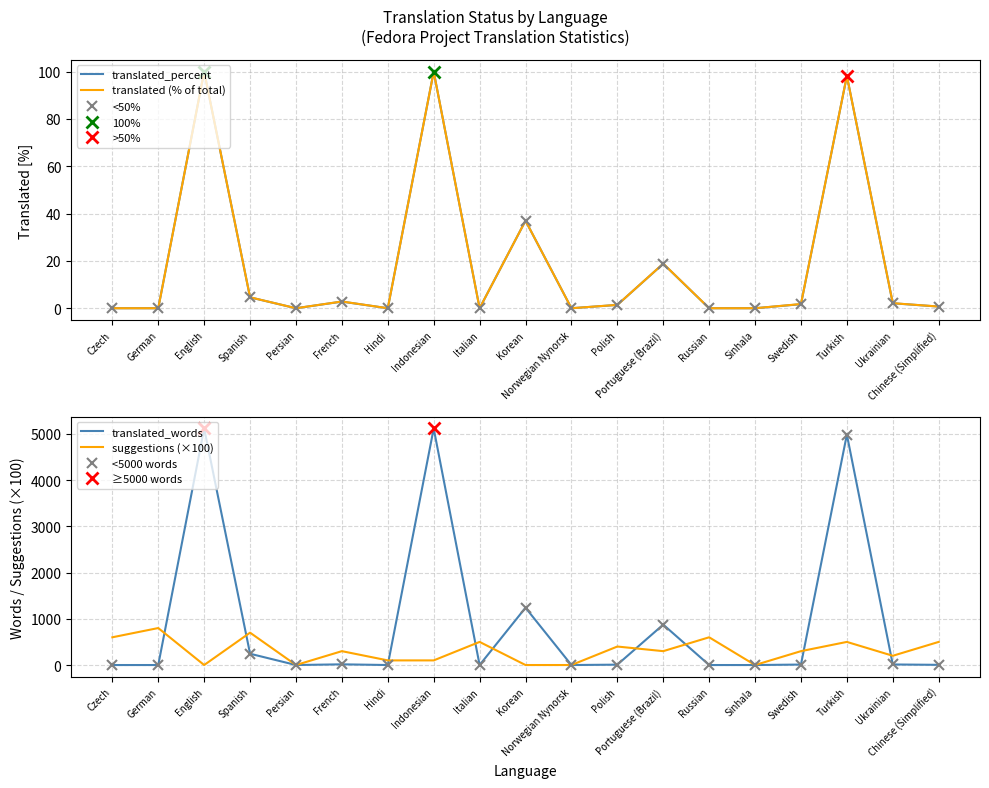

Which series has the largest total across all categories?

translated_words